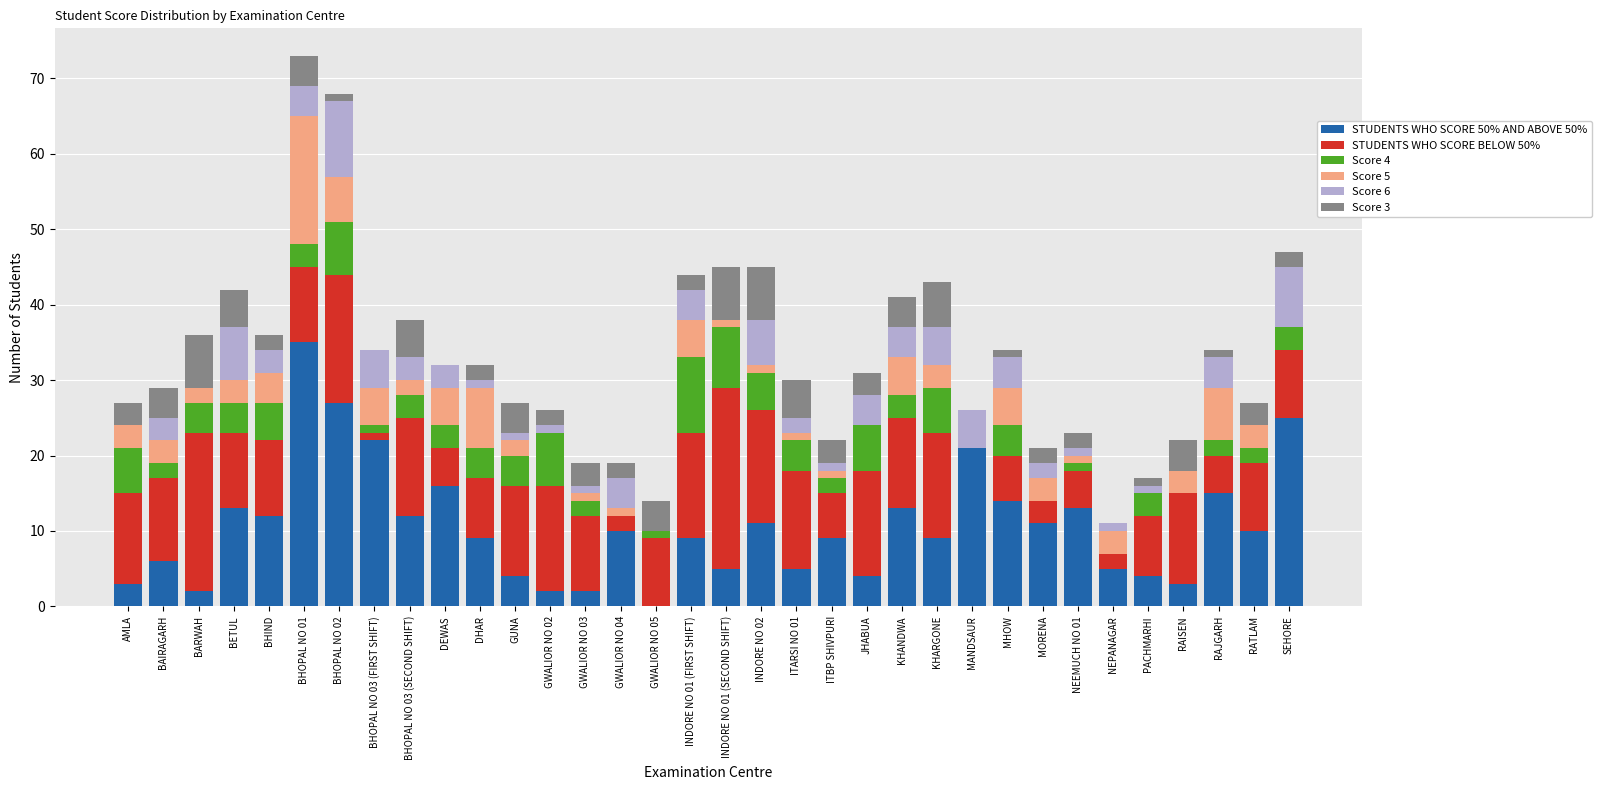

What is the total value across all series at BETUL?

42